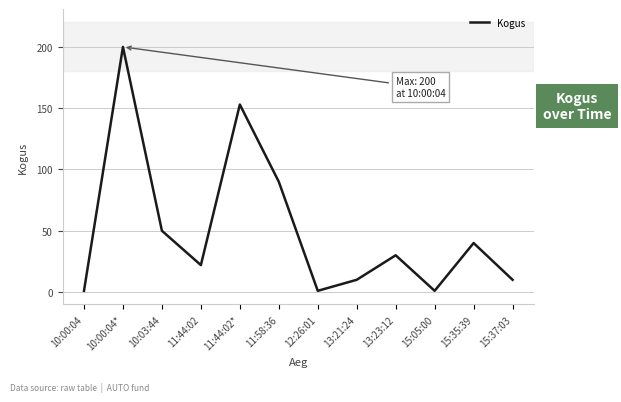

Is it true that the value at 15:37:03 is 10?

True